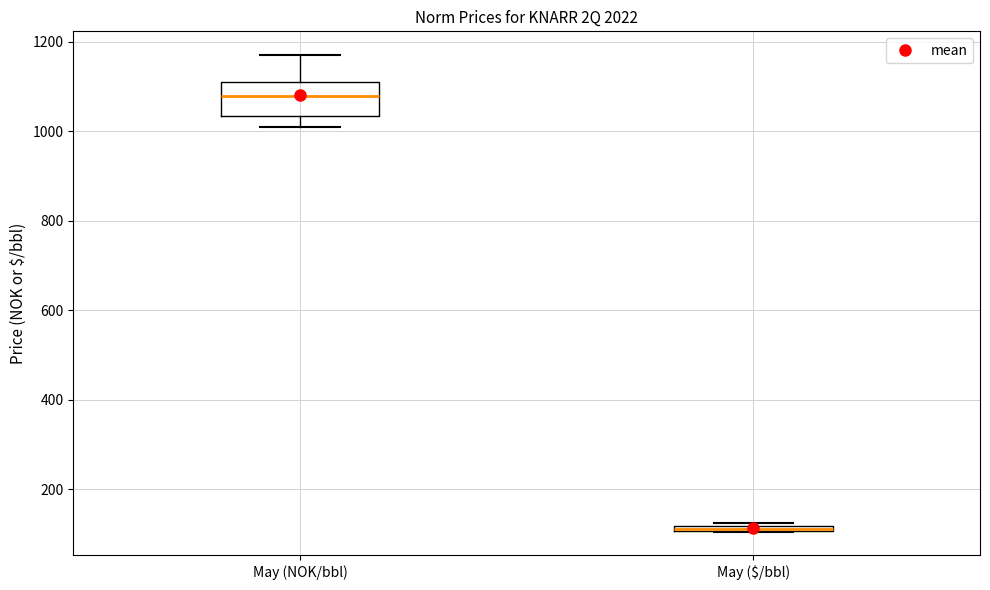

Comparing the boxes themselves (not the whiskers), which one is the tallest?

May (NOK/bbl)